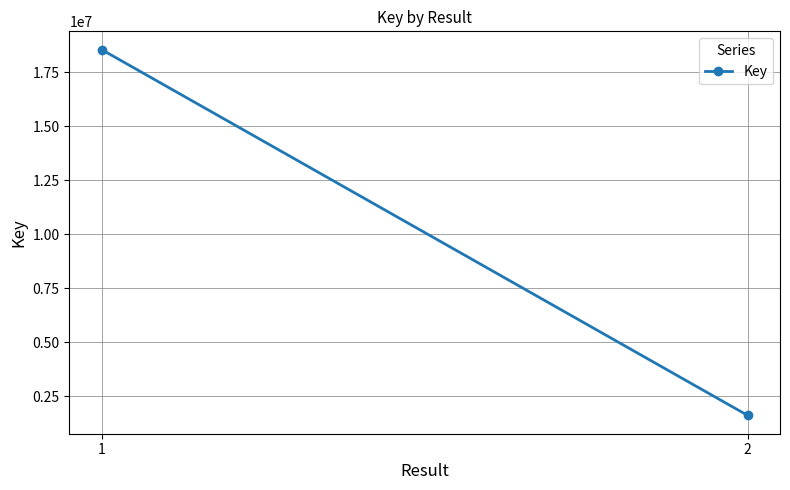

The value at 2 is 1618388. True or false?

True